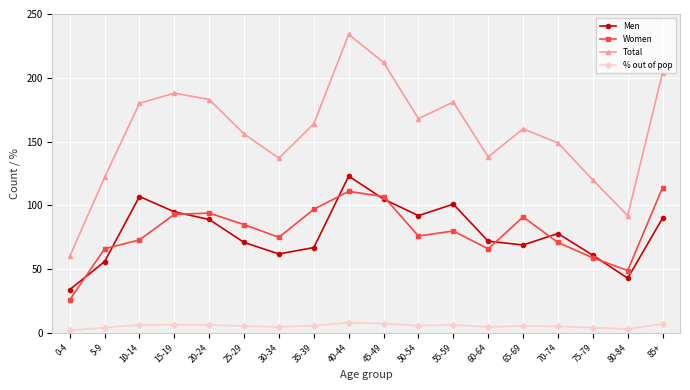

At how many categories does at least one series exceed 146?

12